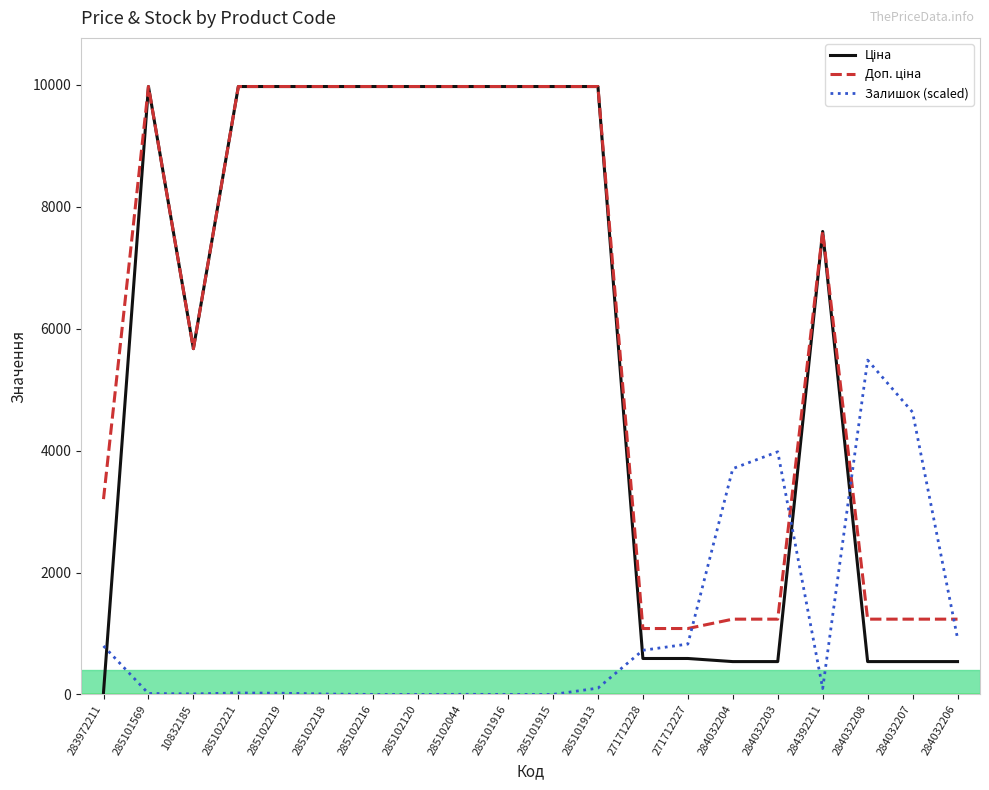

What is the maximum value for Залишок (scaled)?

5486.2